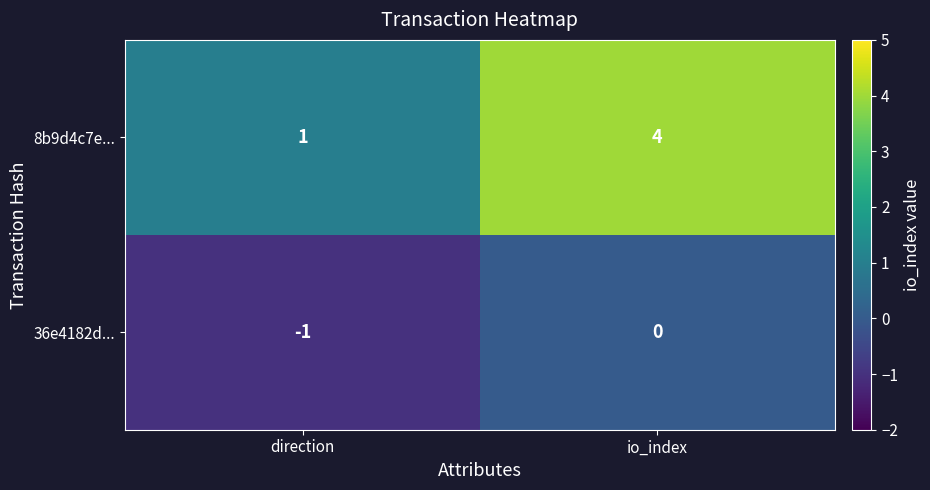

What is the difference between the maximum and minimum values in the 8b9d4c7e... series?

3